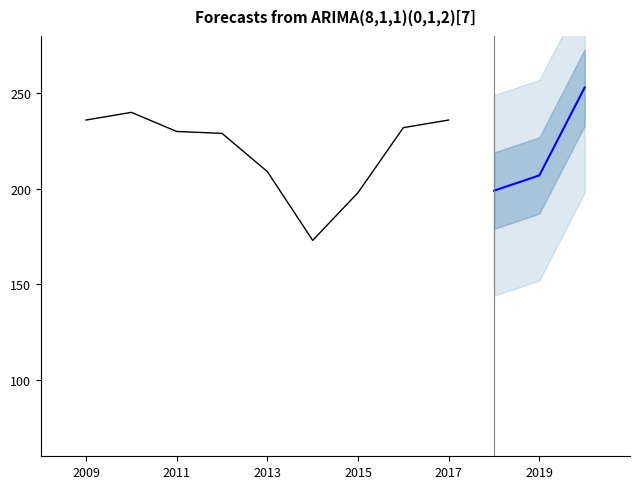

Which has a higher value, 2012 or 2014?

2012